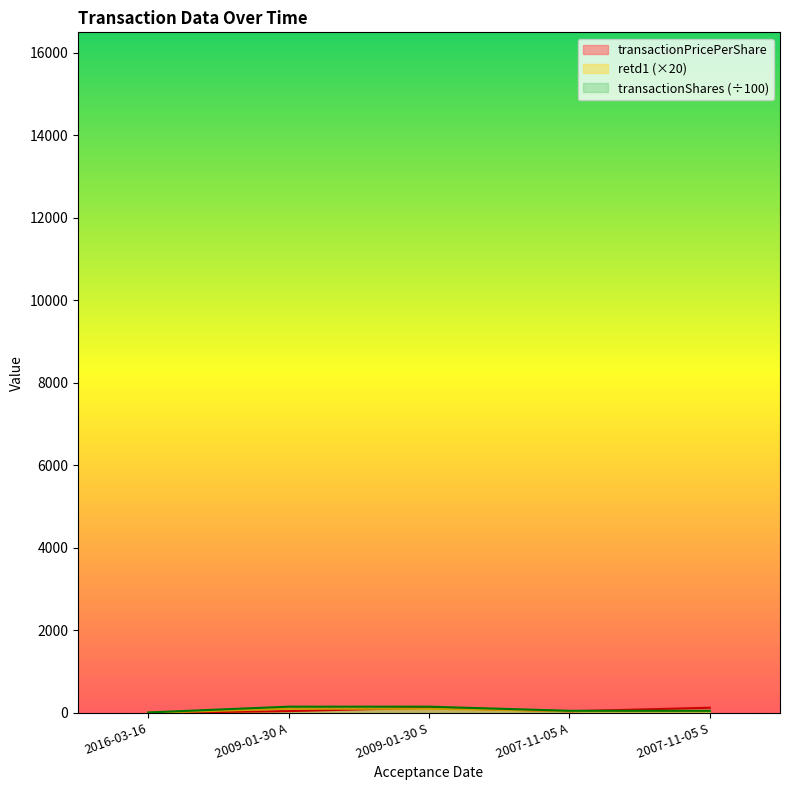

Which series changed the most between 2007-11-05 A and 2007-11-05 S?

transactionPricePerShare